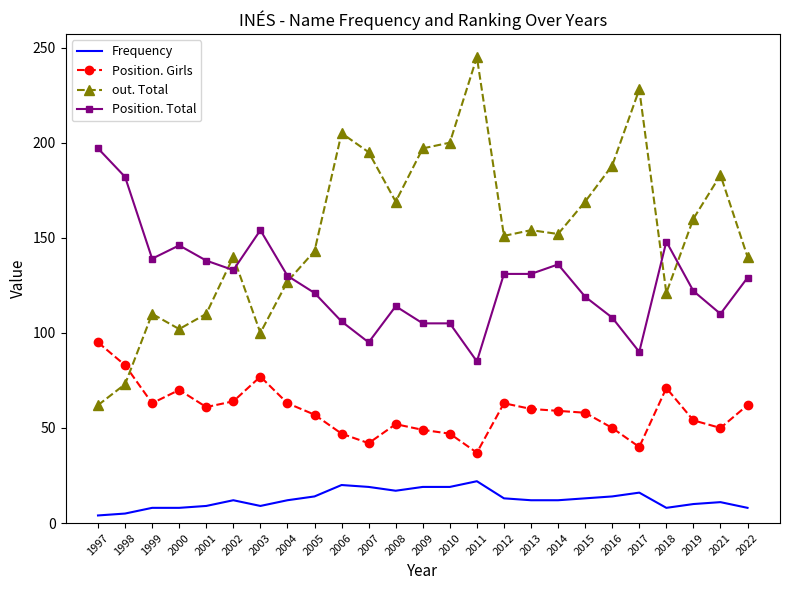

Which series has the largest total across all categories?

out. Total